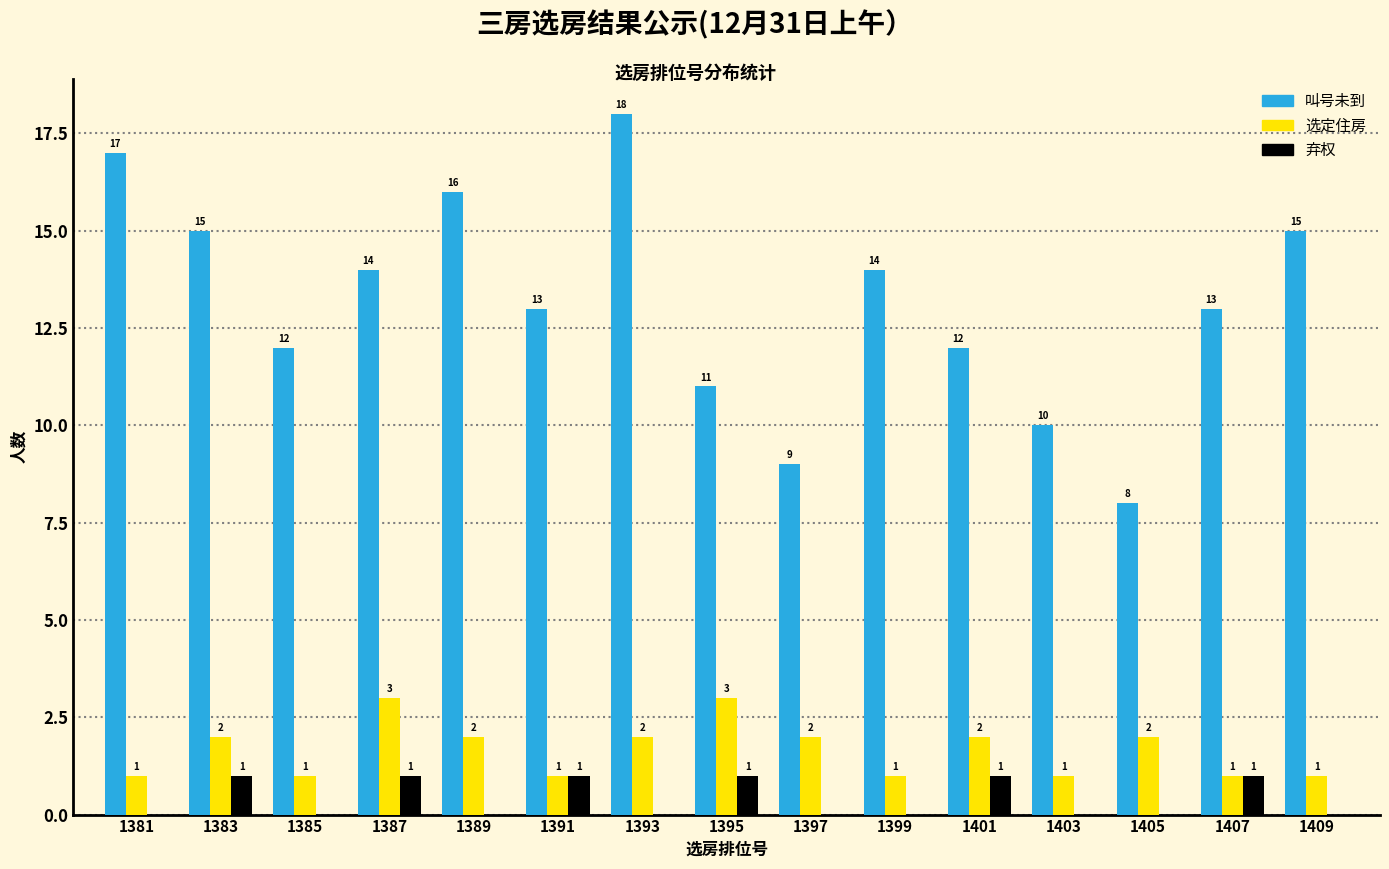

Which series has the largest total across all categories?

叫号未到